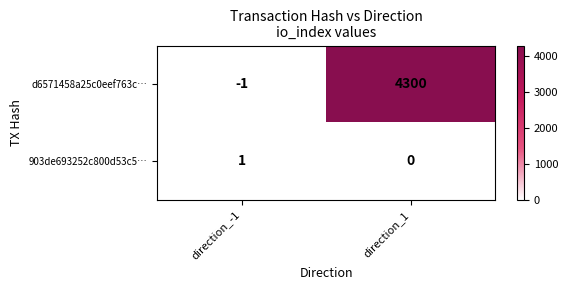

Reading left to right, list all the values displayed in this chart.

d6571458a25c0eef763c…: -1	4300
903de693252c800d53c5…: 1	0